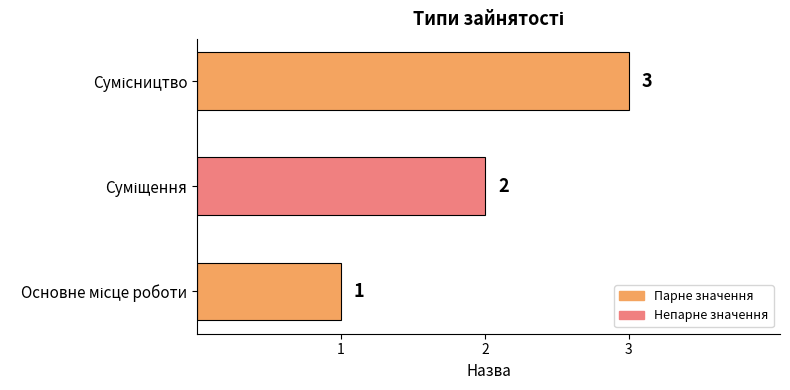

What is the sum of all values?

6